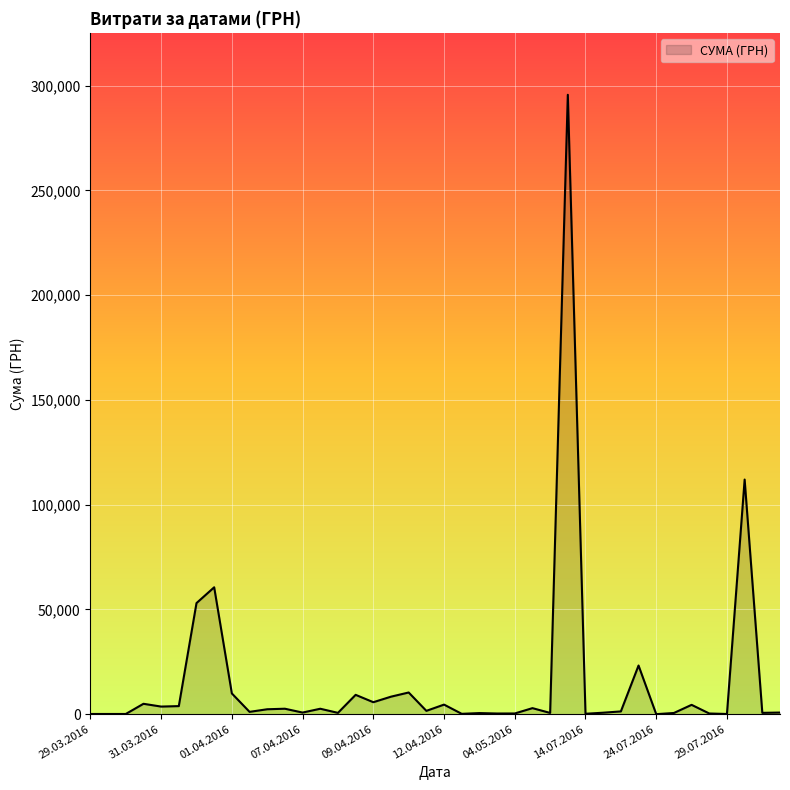

What is the maximum value shown in the chart?

295638.6